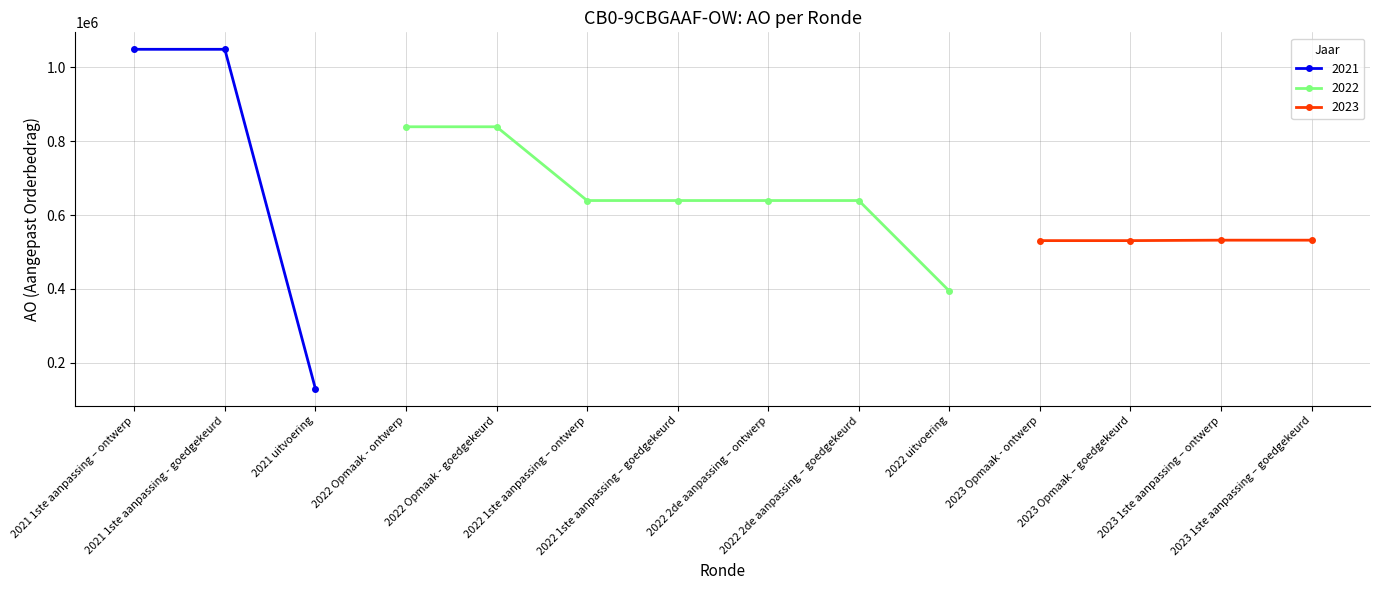

Is it true that the value at 2022 1ste aanpassing – goedgekeurd is 835128?

False